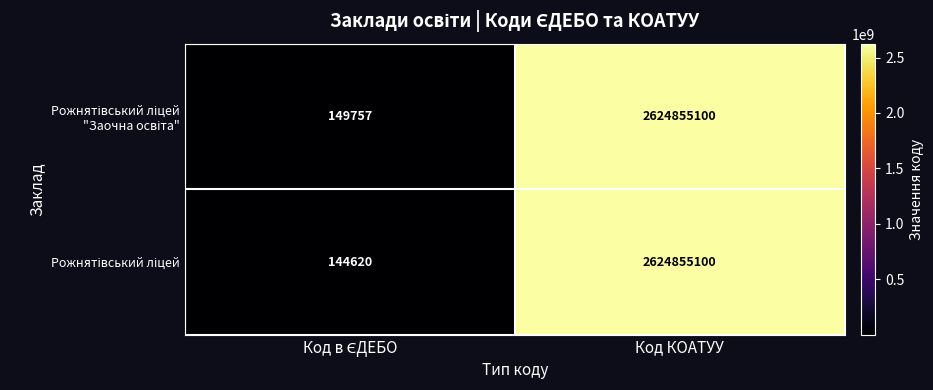

What is the total value across all series at Код КОАТУУ?

5249710200